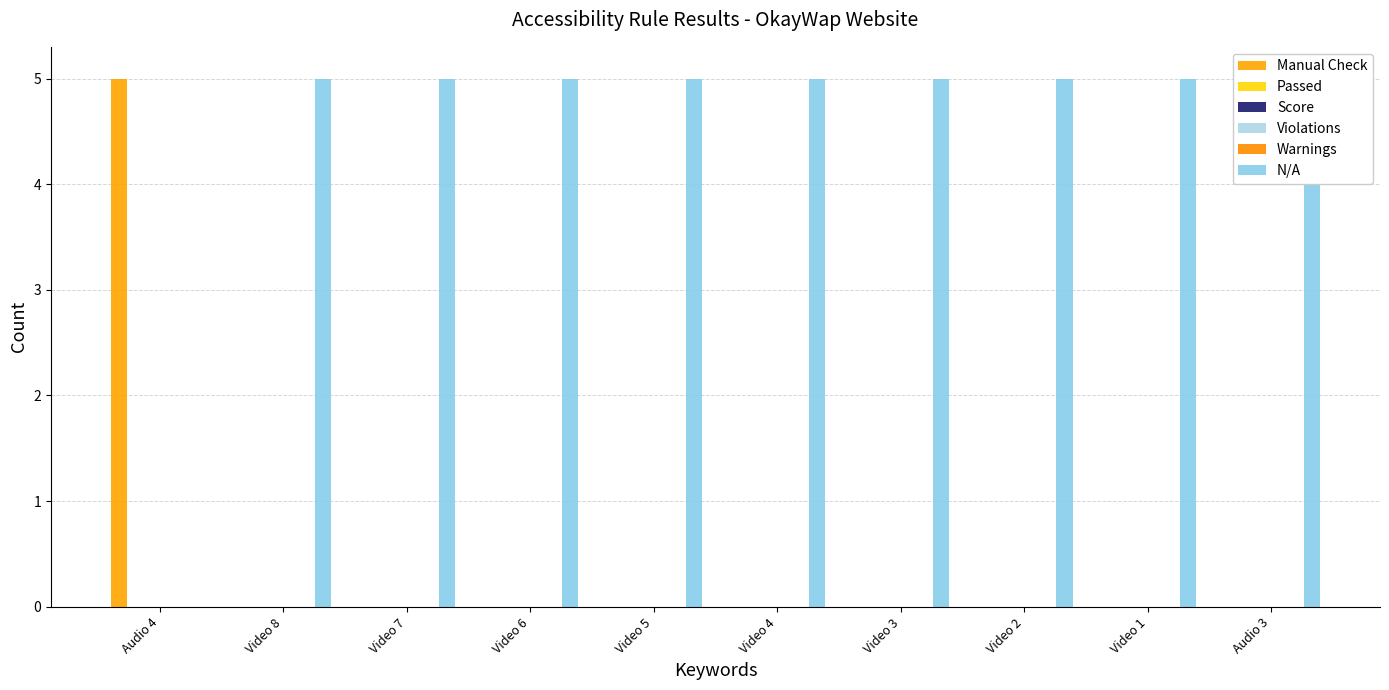

What position from the right is Video 1?

2